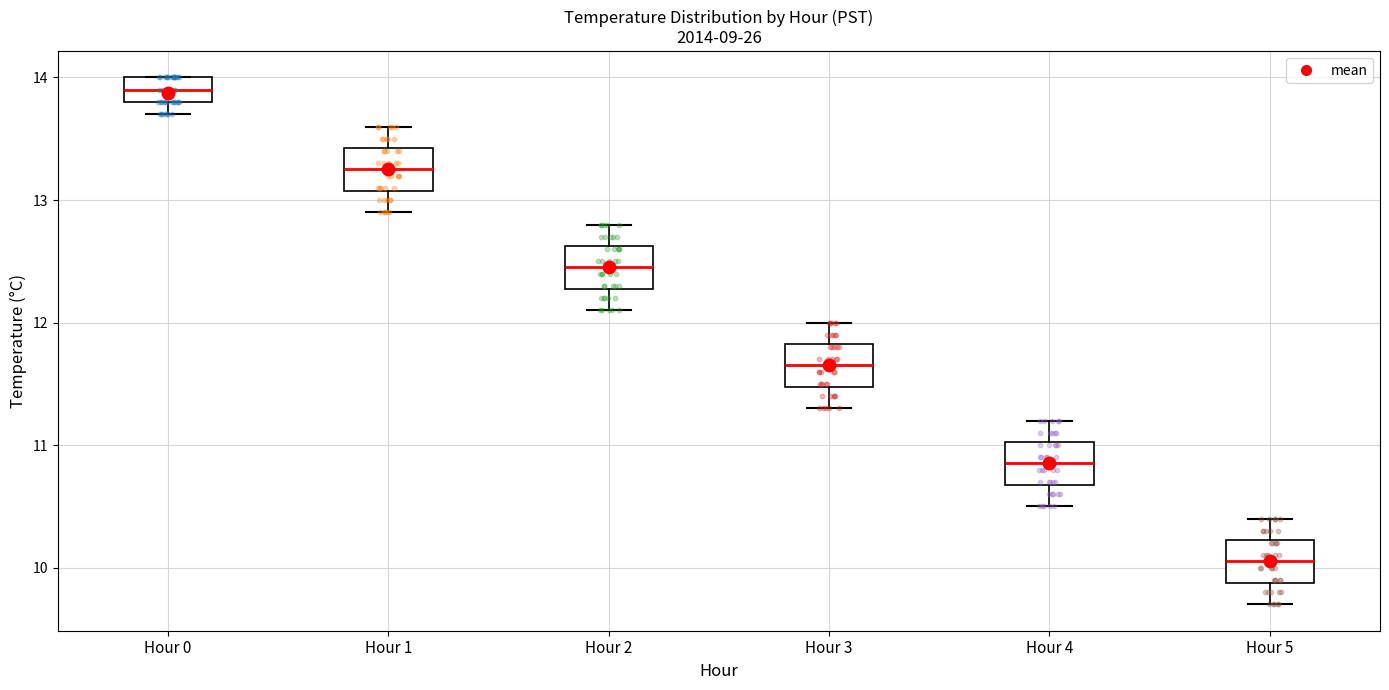

Reading left to right, read every box against the y-axis: the position of its median line, the range the box covers, and the ends of its whiskers. The values are not printed on the chart, so give them approximately, as read against the axis.

Hour 0: median 13.9, box 13.8 to 14.0, whiskers 13.7 to 14.0
Hour 1: median 13.3, box 13.1 to 13.4, whiskers 12.9 to 13.6
Hour 2: median 12.5, box 12.3 to 12.6, whiskers 12.1 to 12.8
Hour 3: median 11.7, box 11.5 to 11.8, whiskers 11.3 to 12.0
Hour 4: median 10.9, box 10.7 to 11.0, whiskers 10.5 to 11.2
Hour 5: median 10.1, box 9.9 to 10.2, whiskers 9.7 to 10.4